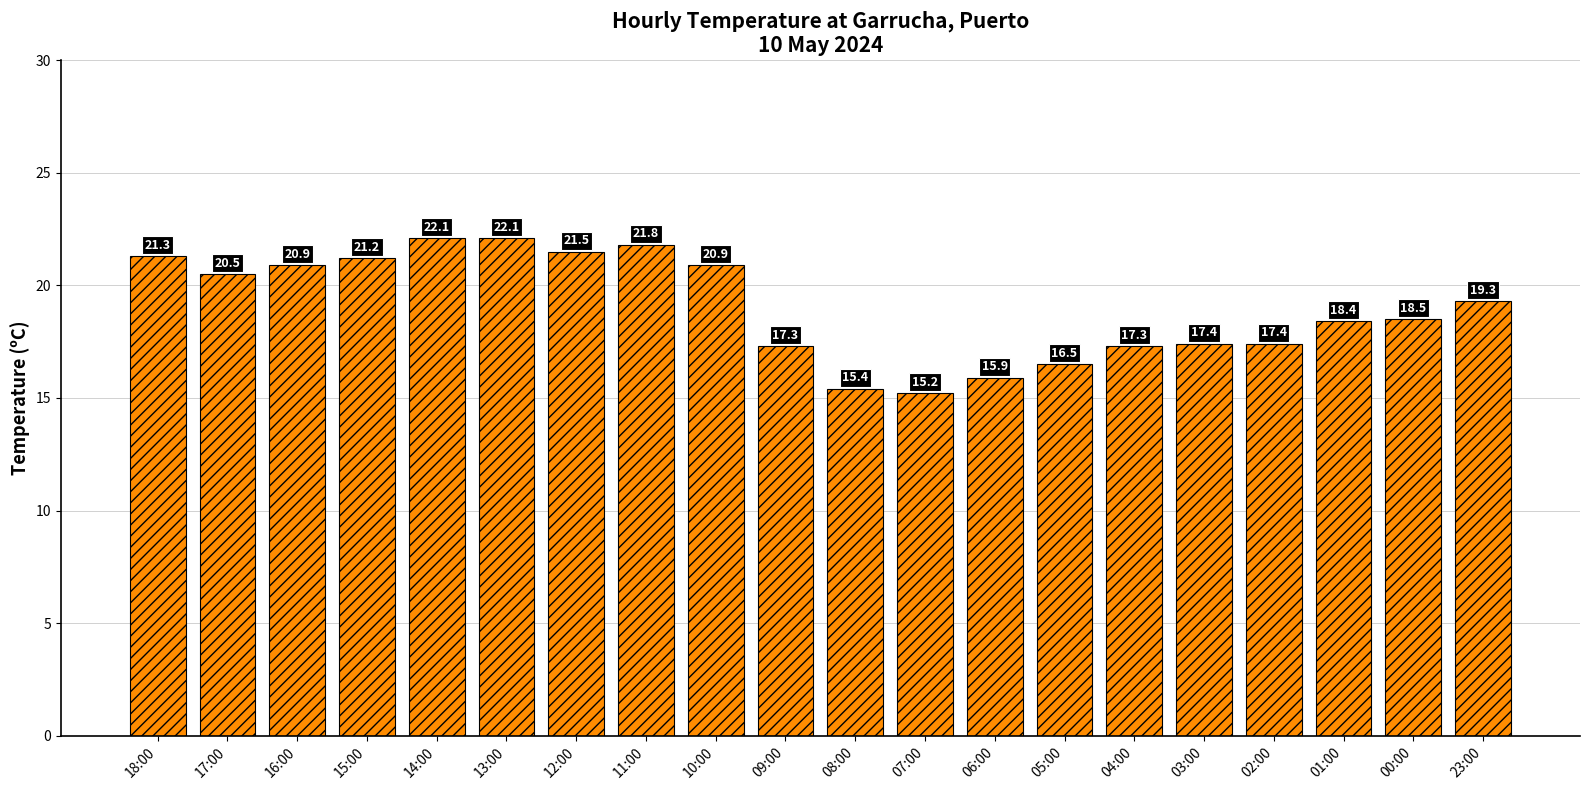

What is the sum of all values?

380.9